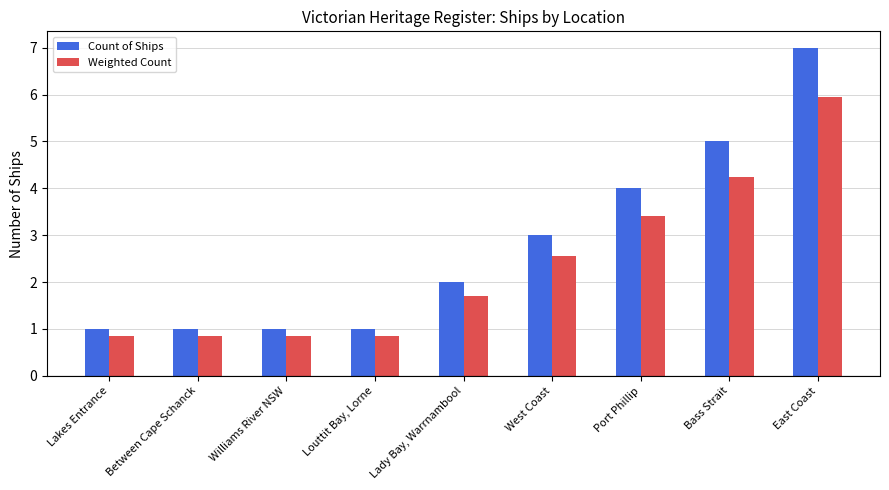

Is it true that Count of Ships equals 2.0 at Lady Bay, Warrnambool?

True